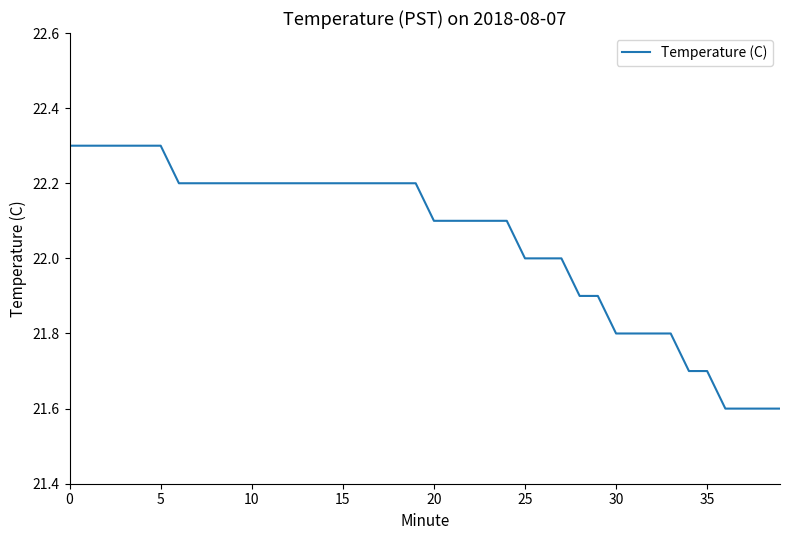

What is the difference between the maximum and minimum values?

0.7